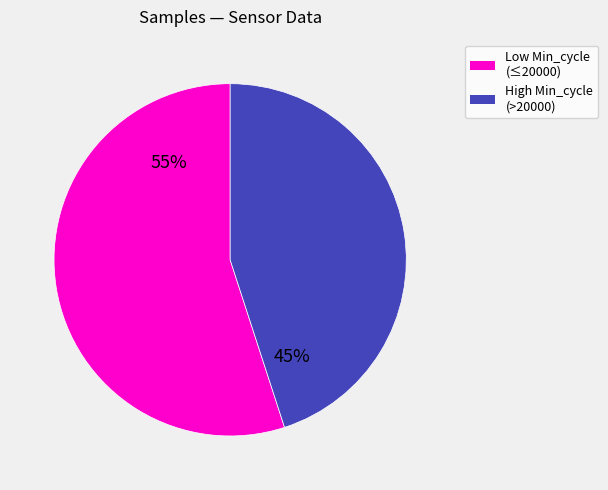

To the nearest percent, what is the average slice percentage?

50%